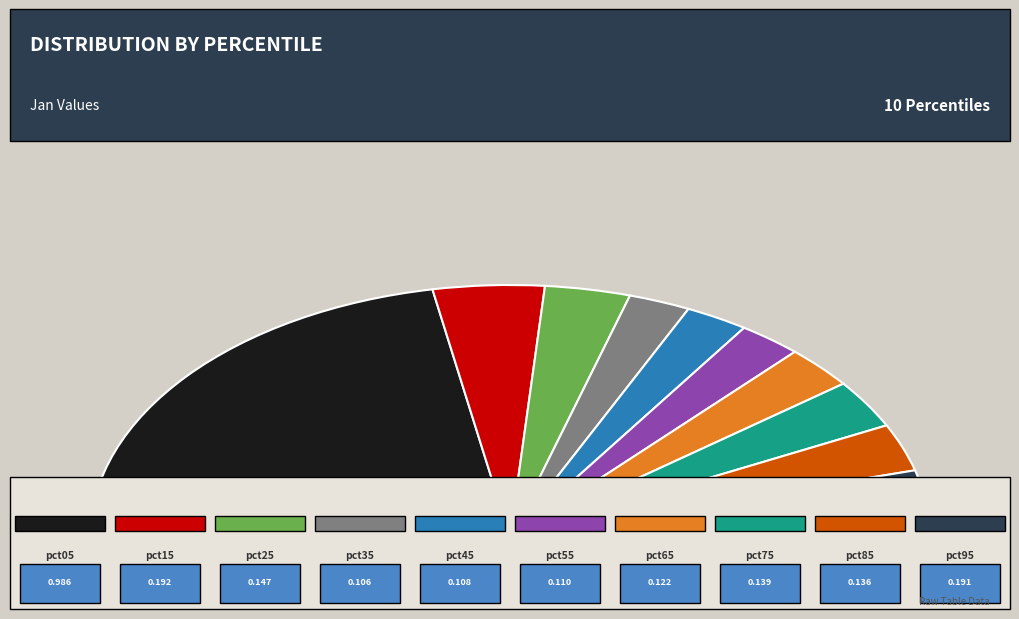

Does pct25 represent more than half of the total?

No